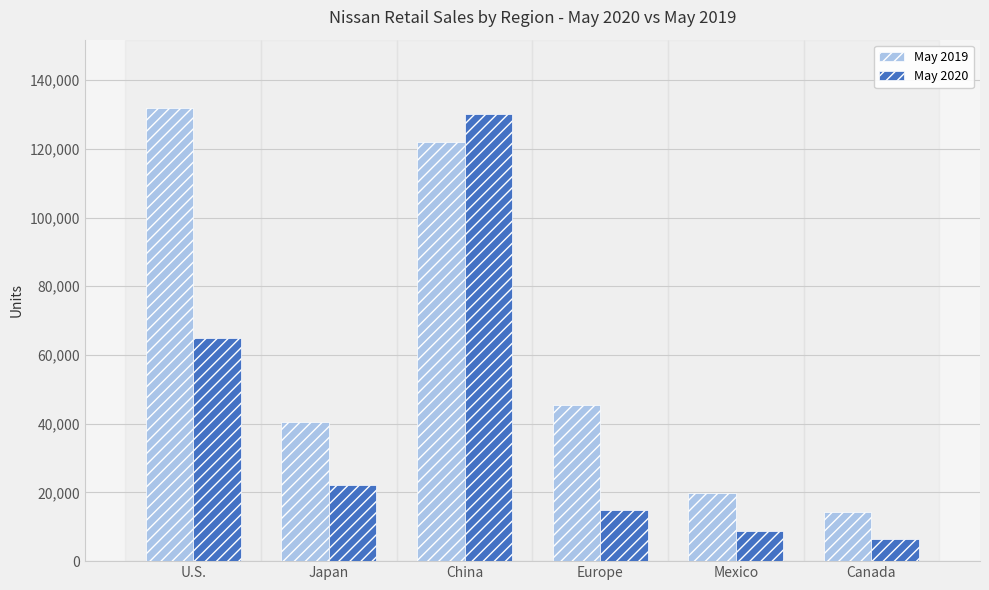

What is the average value of the May 2019 series?

62343